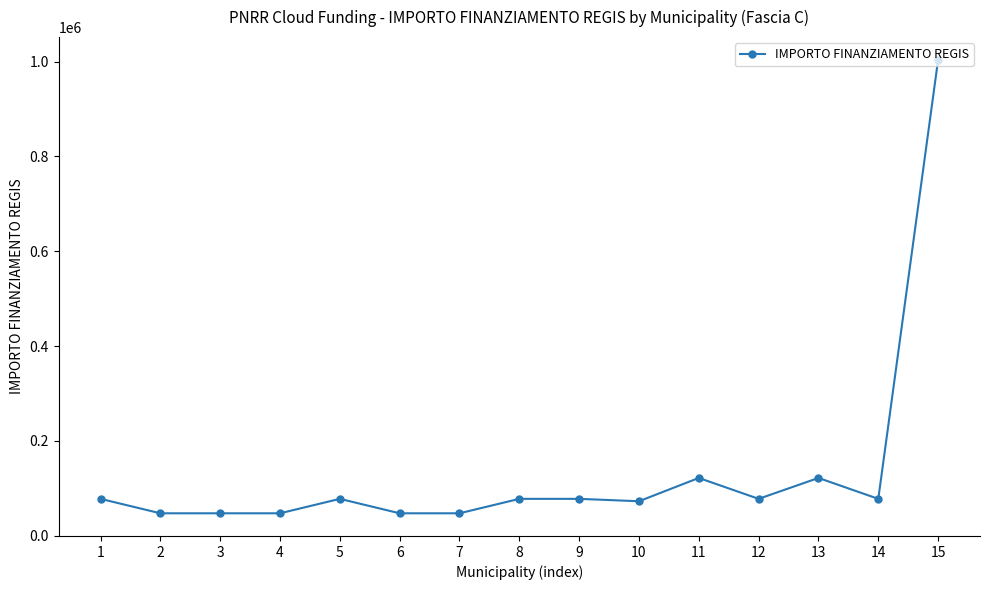

Reading right to left, list all the values displayed in this chart.

1003880	77897	121992	77897	121992	72828	77897	77897	47427	47427	77897	47427	47427	47427	77897